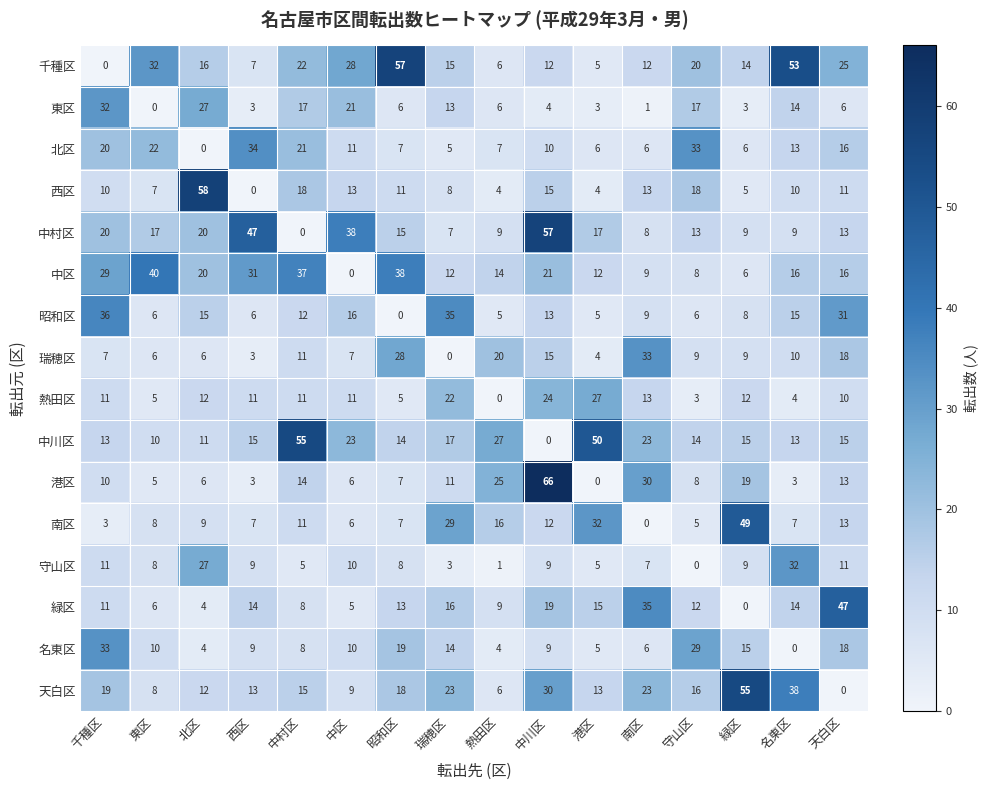

Which series has the largest total across all categories?

千種区